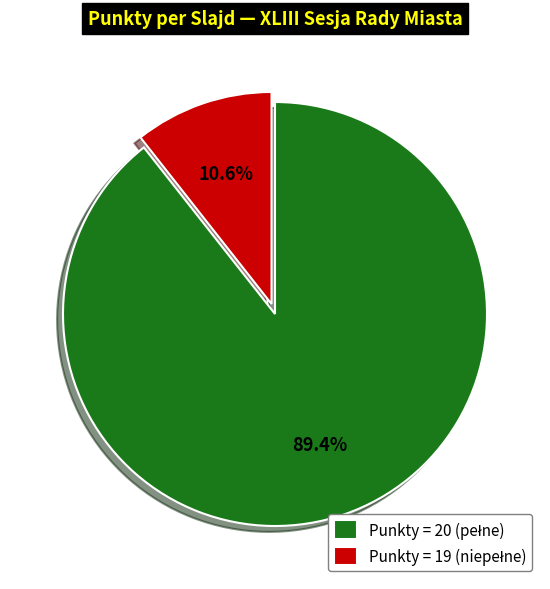

Does any single category account for the majority?

Yes